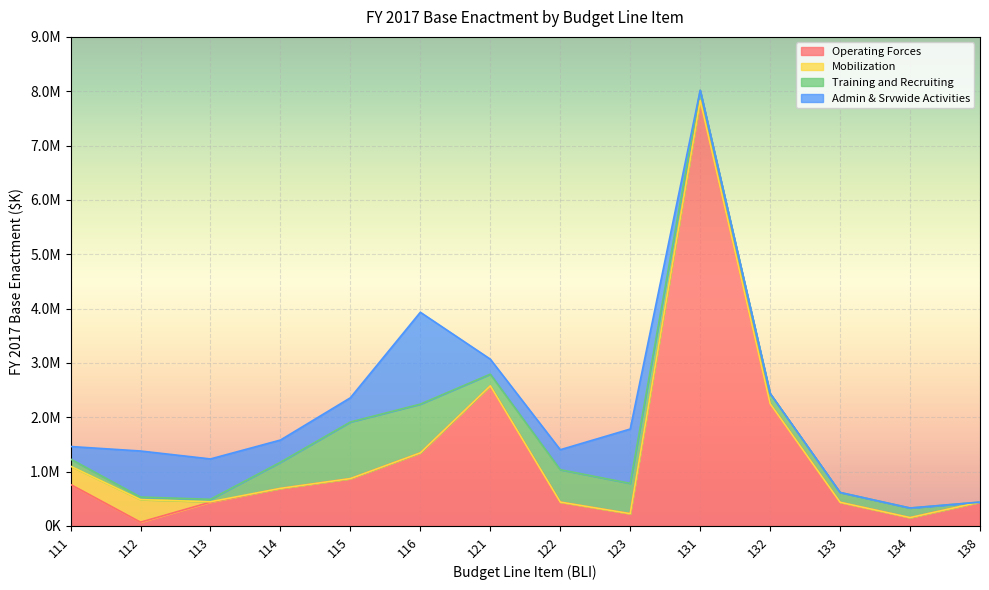

Rank the series by their maximum value, from highest to lowest.

Operating Forces, Admin & Srvwide Activities, Training and Recruiting, Mobilization